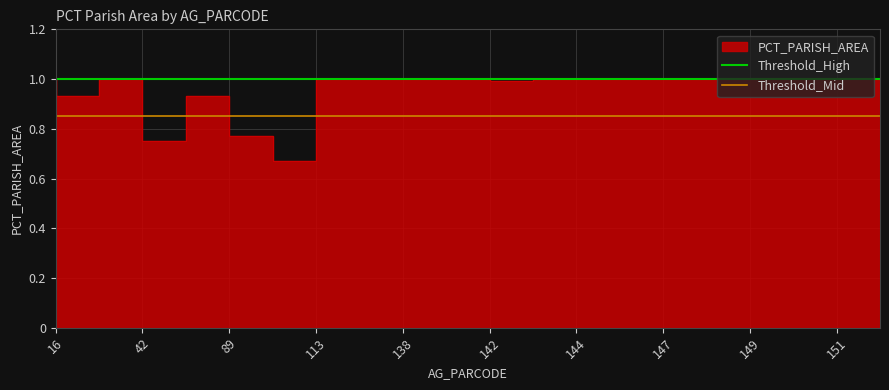

The value of Threshold_Mid at 149 is 0.4. True or false?

False